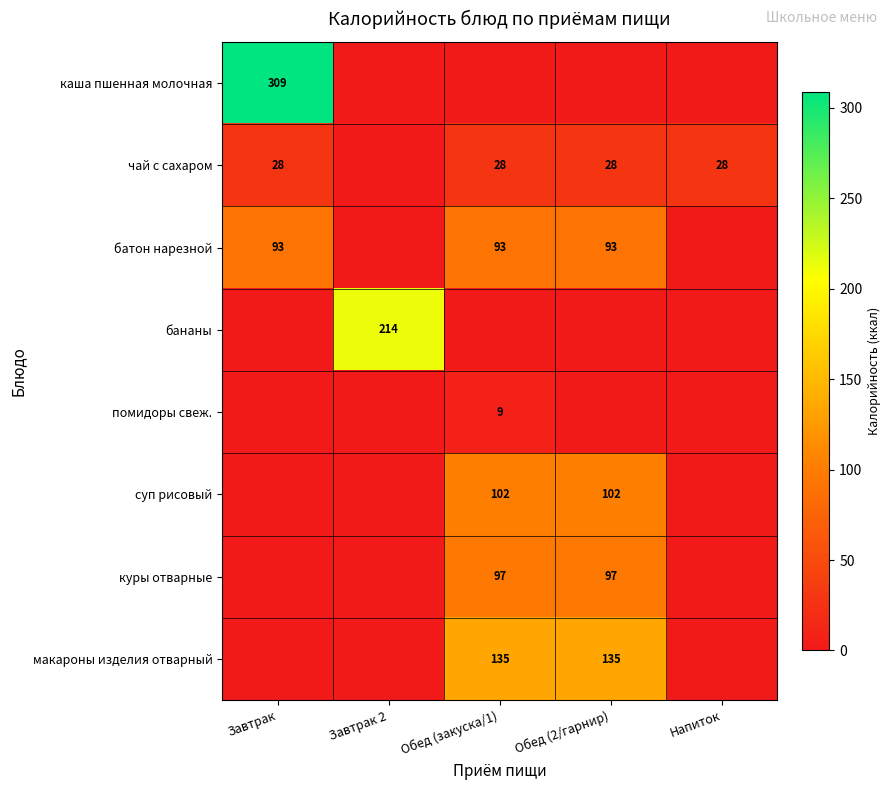

True or false: чай с сахаром has a value of 28 at Напиток.

True